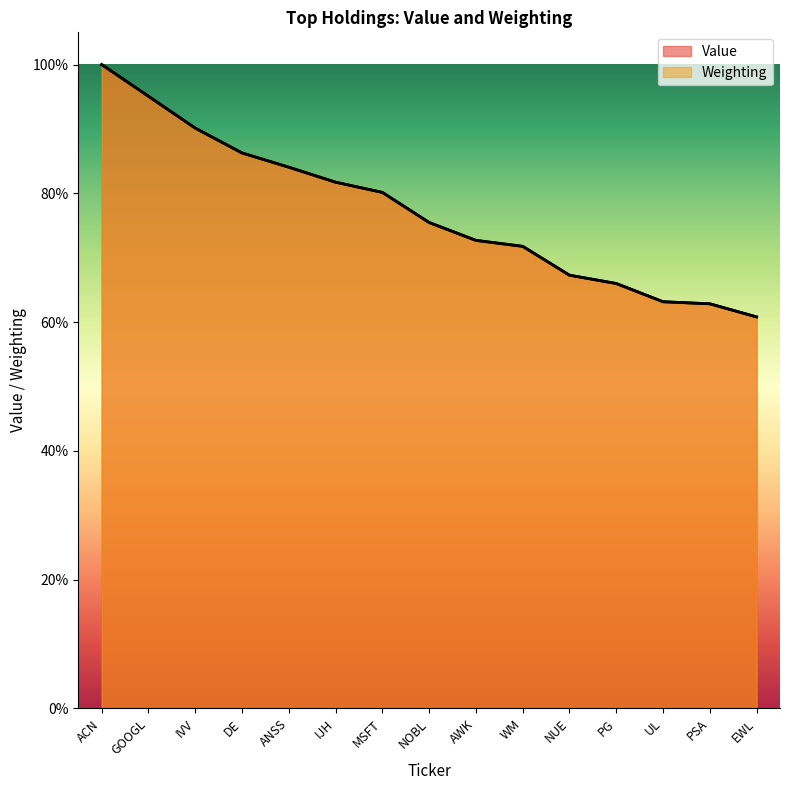

Which category has the lowest value in the Value series?

EWL